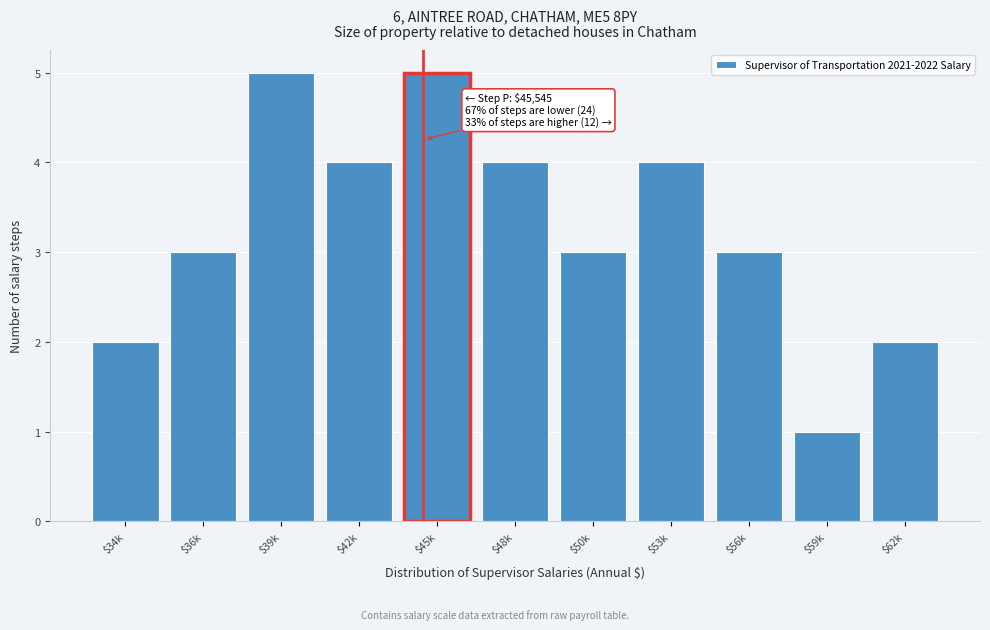

Reading left to right, transcribe all the data shown in this chart.

2	3	5	4	5	4	3	4	3	1	2